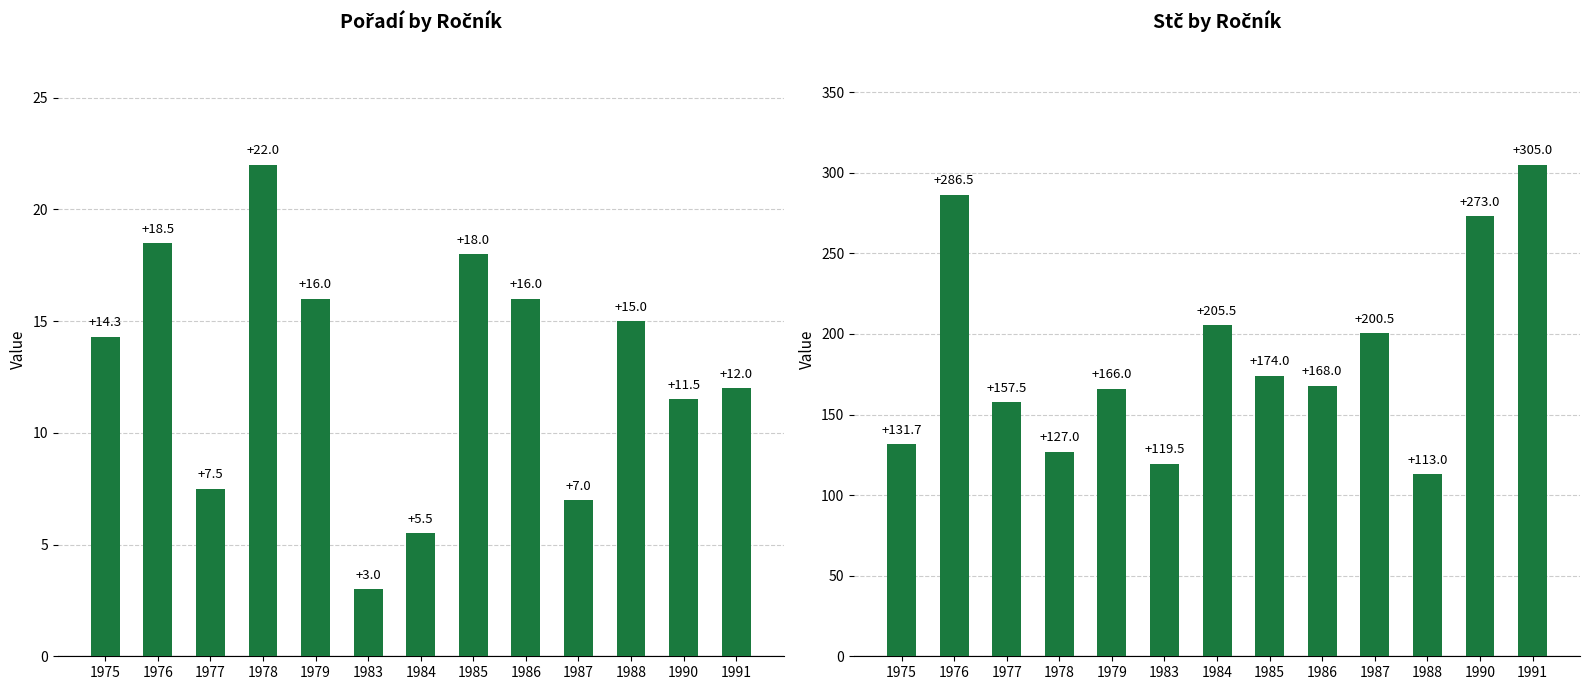

Which series has the largest range (max minus min)?

Stč by Ročník